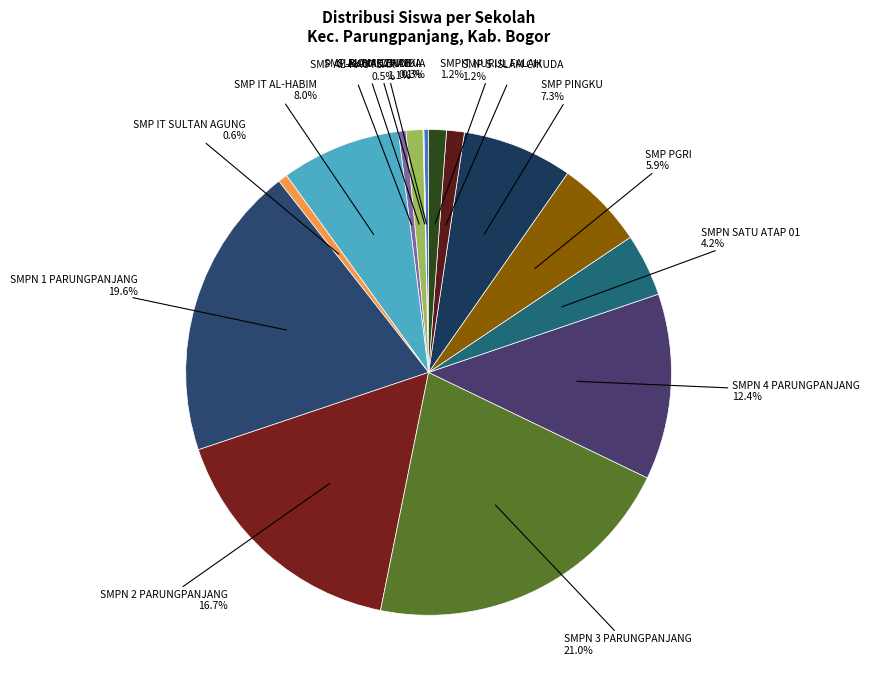

How many segments does this pie chart have?

15